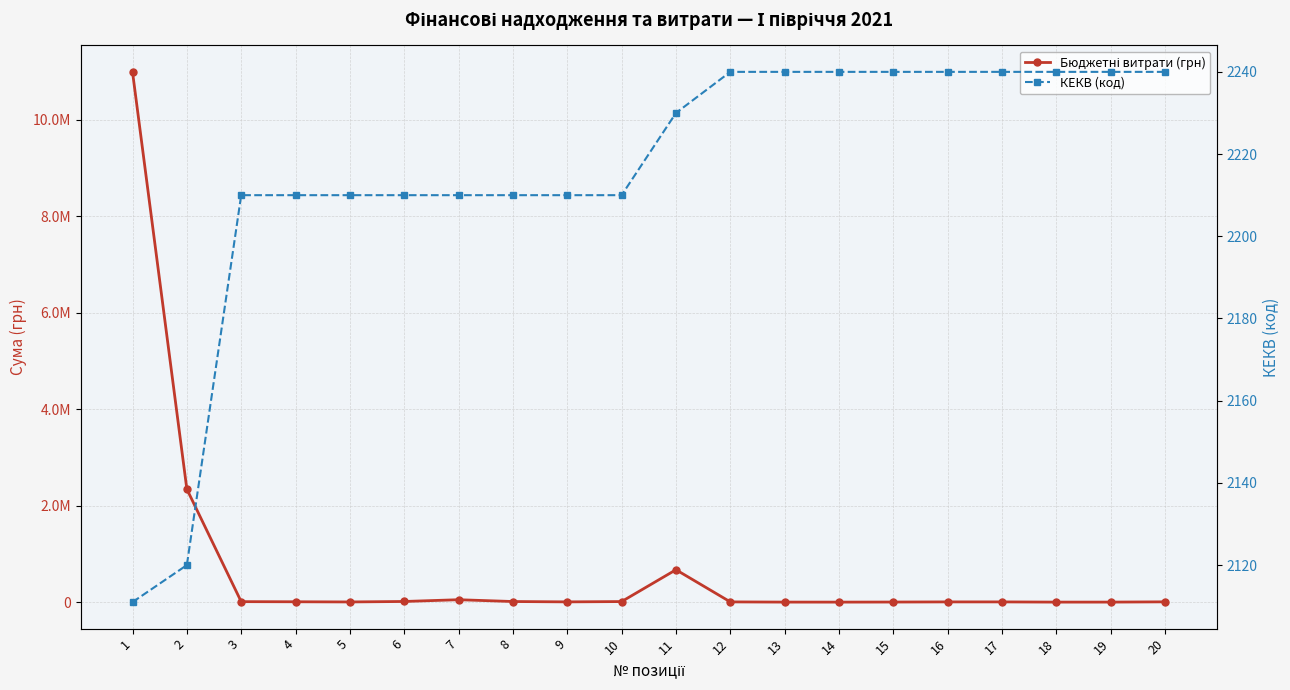

Is it true that Бюджетні витрати (грн) equals 10987462.6 at 1?

True